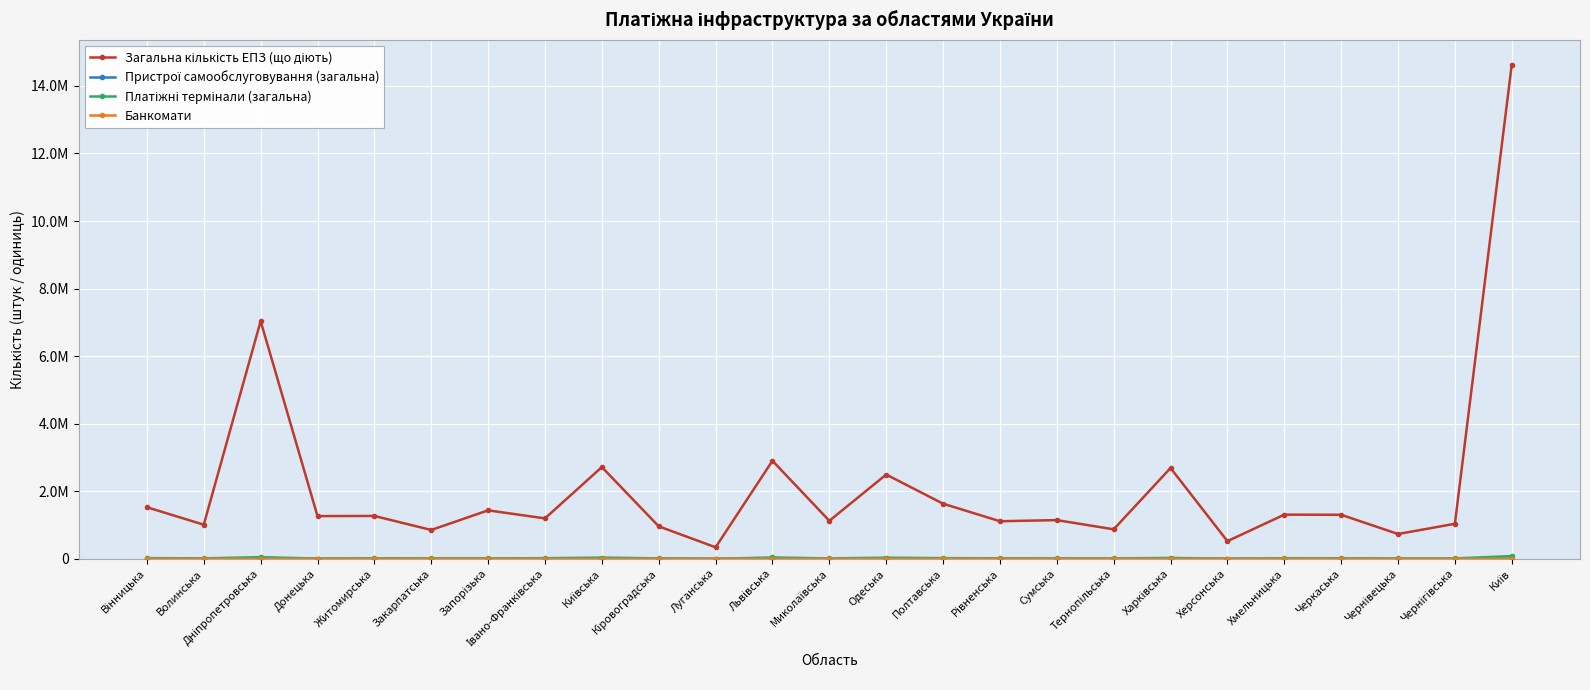

Does the chart have visible grid lines?

Yes